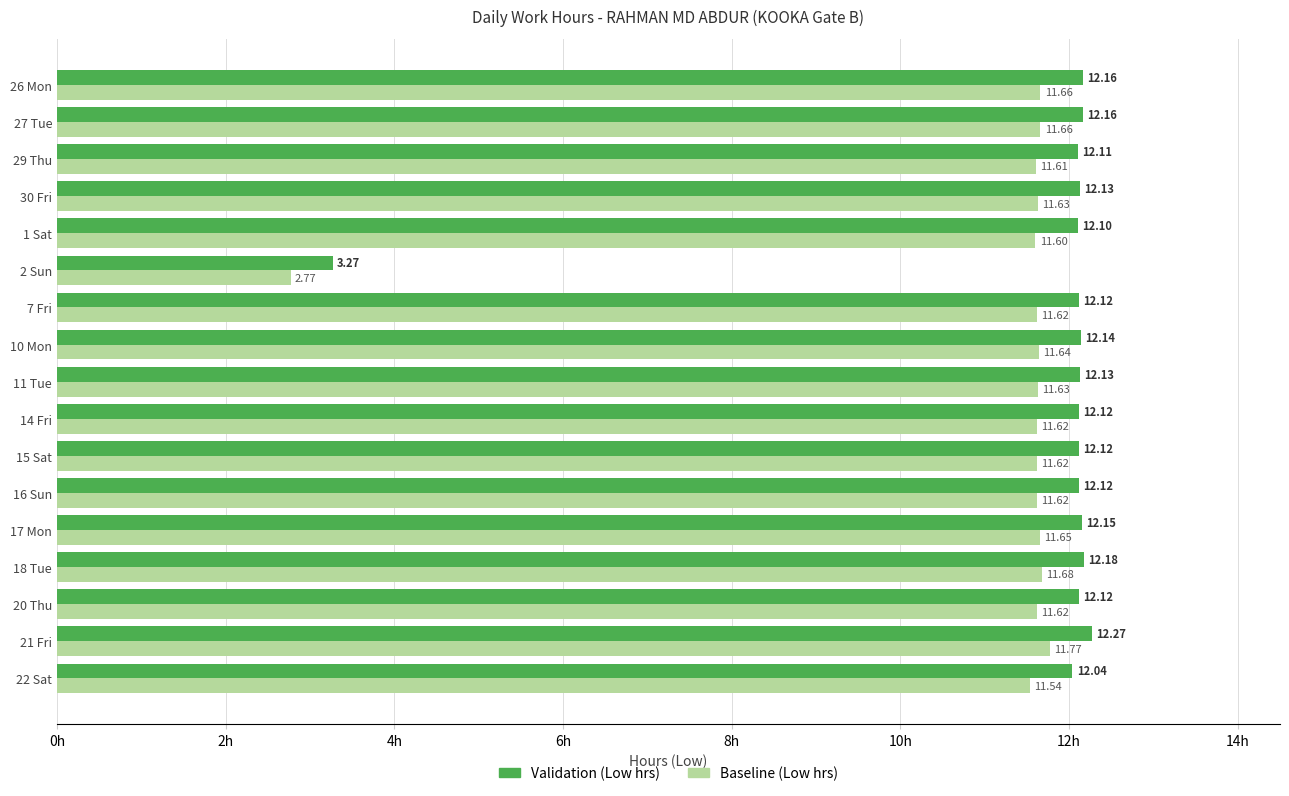

What is the average value of the Baseline (Low hrs) series?

11.1